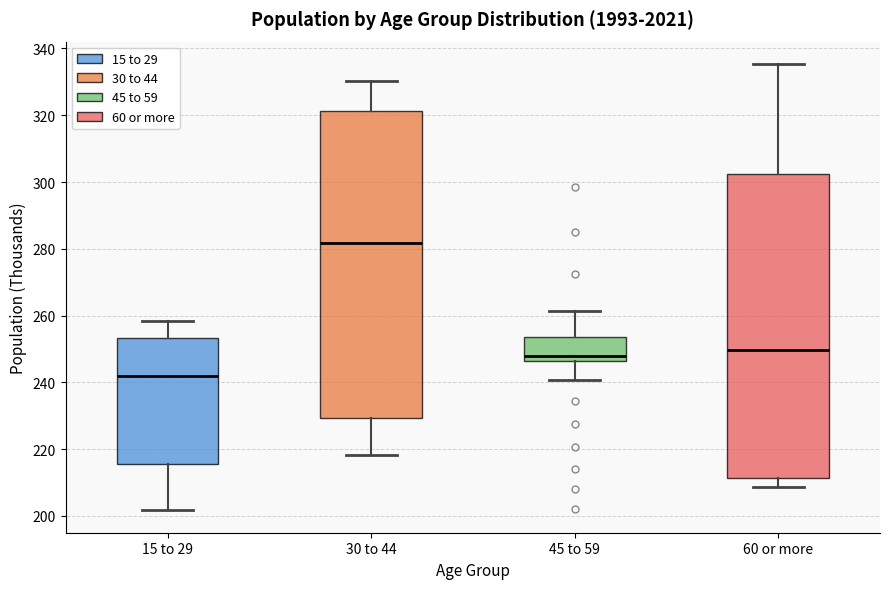

Reading left to right, read every box against the y-axis: the position of its median line, the range the box covers, and the ends of its whiskers. The values are not printed on the chart, so give them approximately, as read against the axis.

15 to 29: median 242, box 216 to 254, whiskers 202 to 258
30 to 44: median 282, box 230 to 322, whiskers 218 to 330
45 to 59: median 248, box 246 to 254, whiskers 240 to 262
60 or more: median 250, box 212 to 302, whiskers 208 to 336